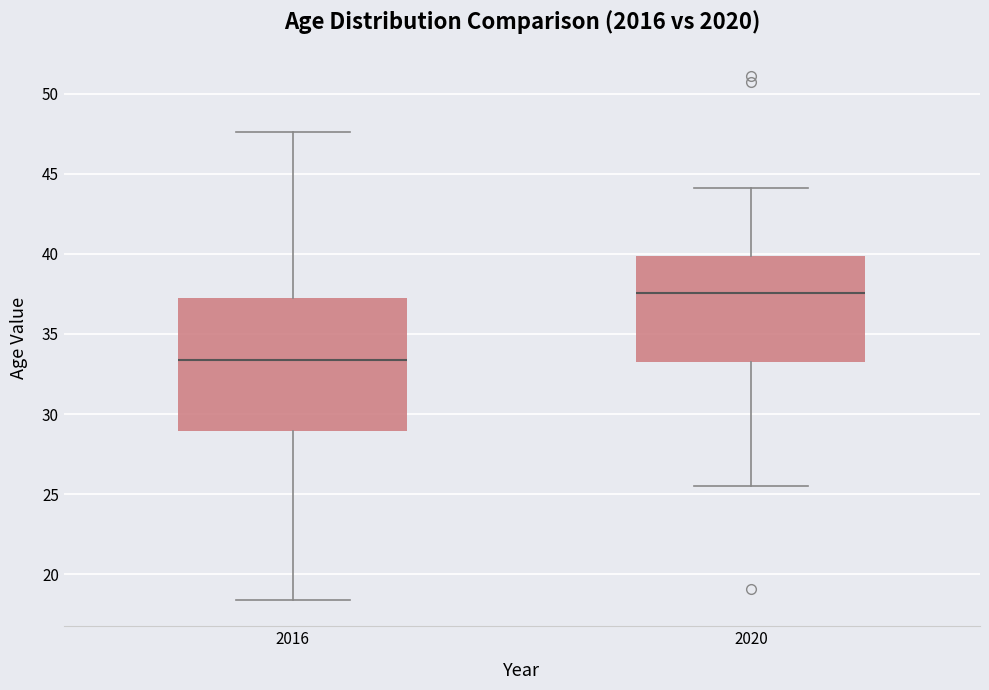

Reading left to right, read every box against the y-axis: the position of its median line, the range the box covers, and the ends of its whiskers. The values are not printed on the chart, so give them approximately, as read against the axis.

2016: median 33.5, box 29.0 to 37.5, whiskers 18.5 to 47.5
2020: median 37.5, box 33.0 to 40.0, whiskers 25.5 to 44.0